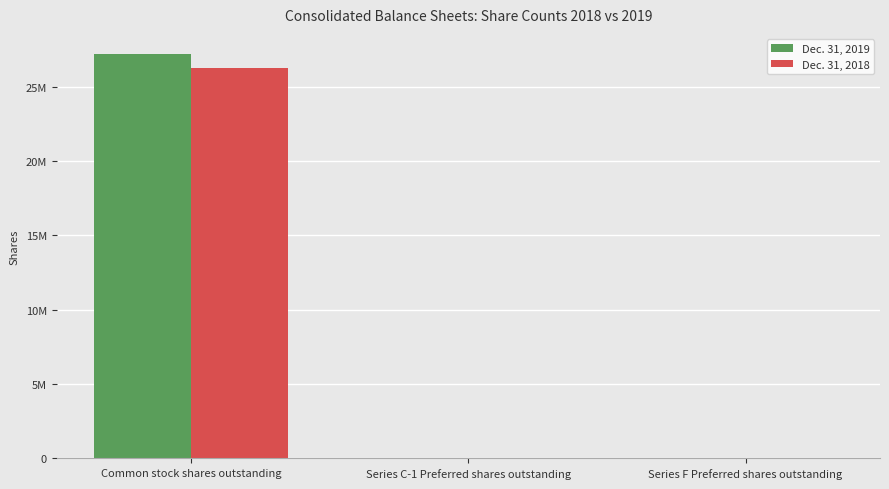

What is the spread (max minus min) of values at Common stock shares outstanding?

936215